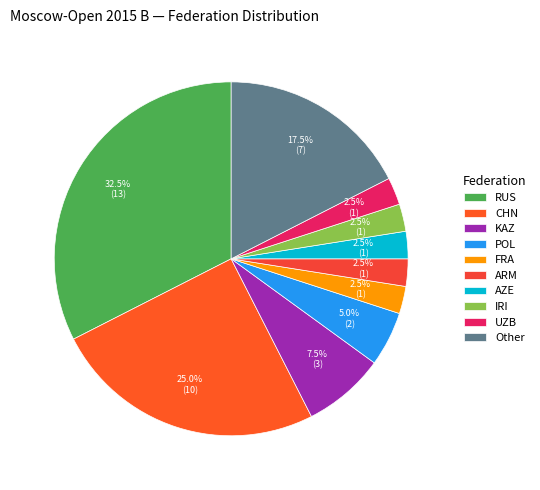

Count the number of slices in the pie.

10